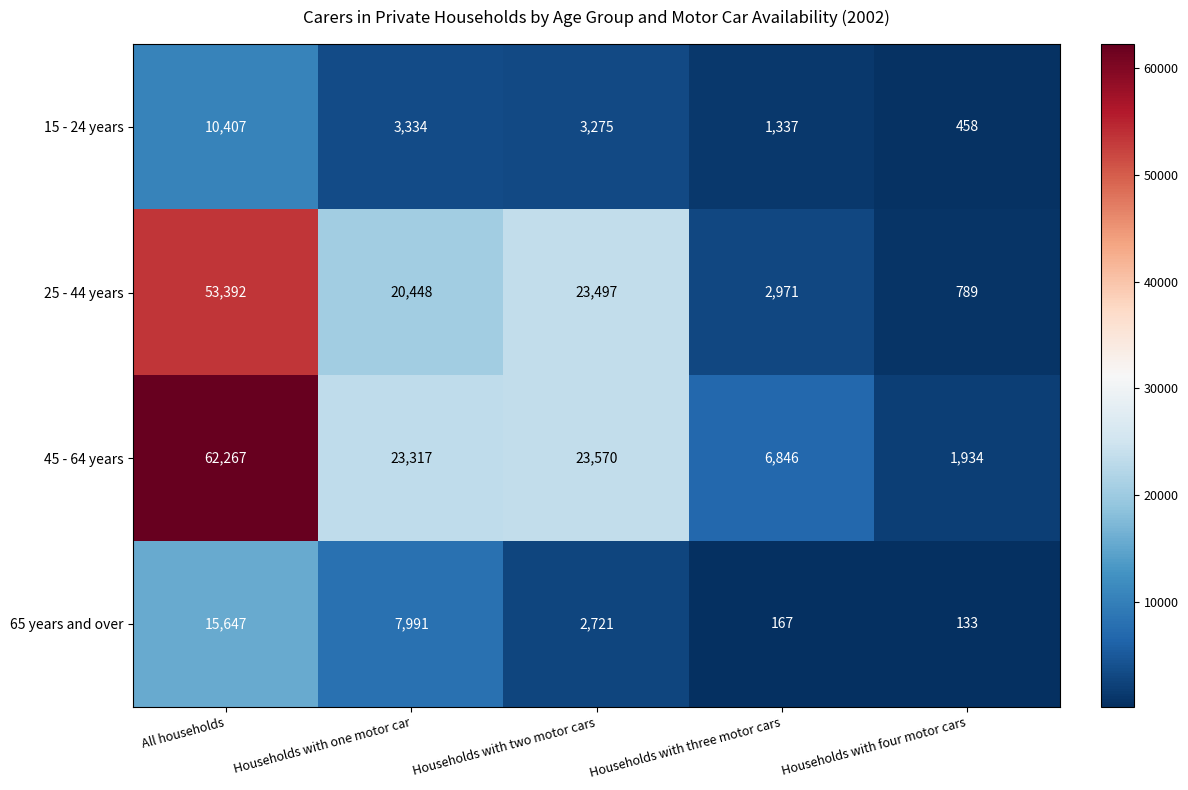

What is the average value of the 25 - 44 years series?

20219